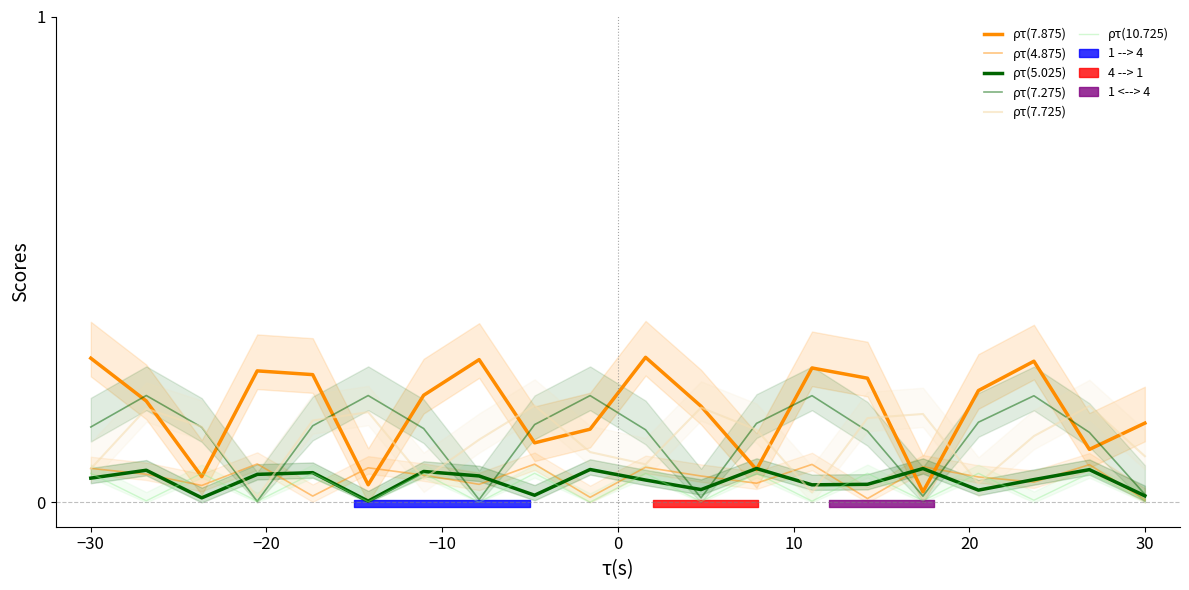

What are all the series names shown in the legend?

ρτ(7.875), ρτ(4.875), ρτ(5.025), ρτ(7.275), ρτ(7.725), ρτ(10.725)